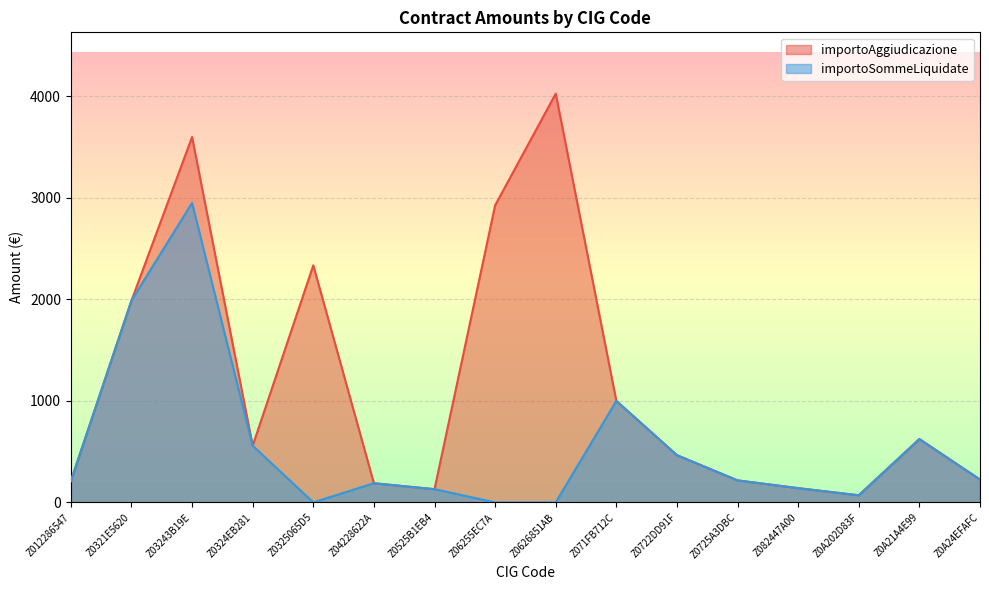

Rank the series by their maximum value, from lowest to highest.

importoSommeLiquidate, importoAggiudicazione